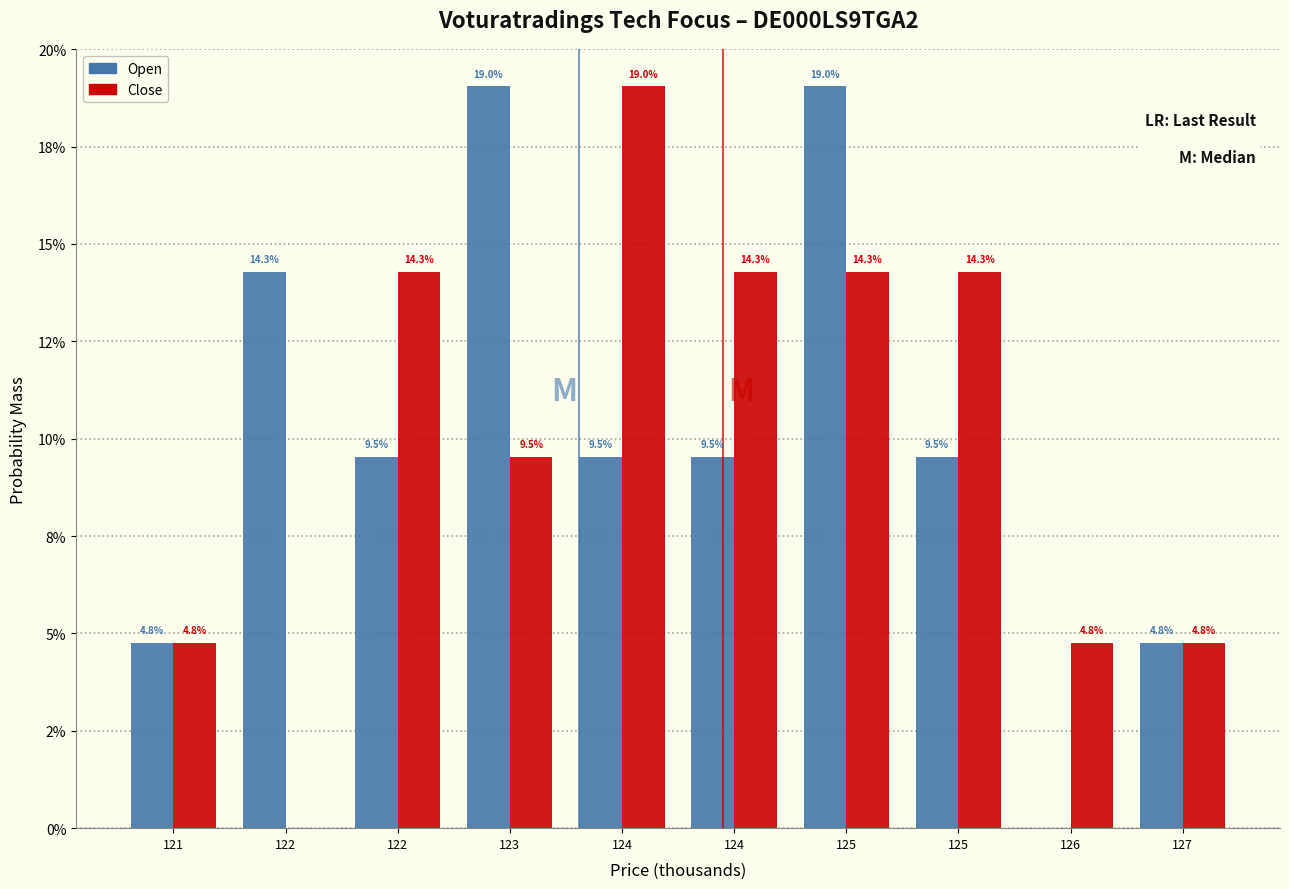

What are all the series names shown in the legend?

Open, Close